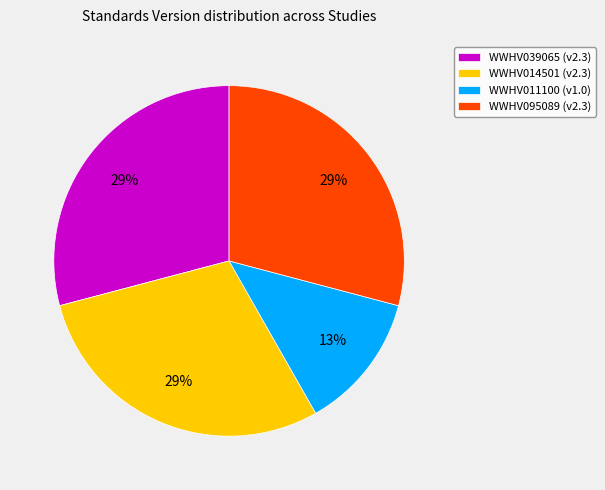

What percentage is the WWHV039065 slice, to the nearest percent?

29%